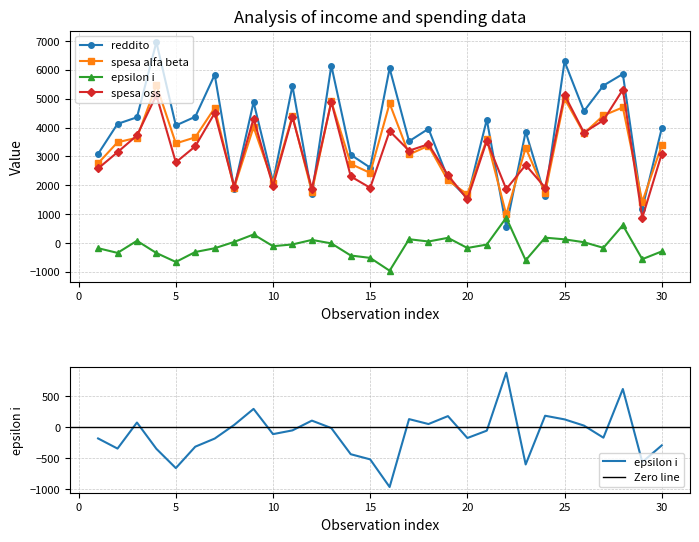

What is the sum of all reddito values?

115647.0